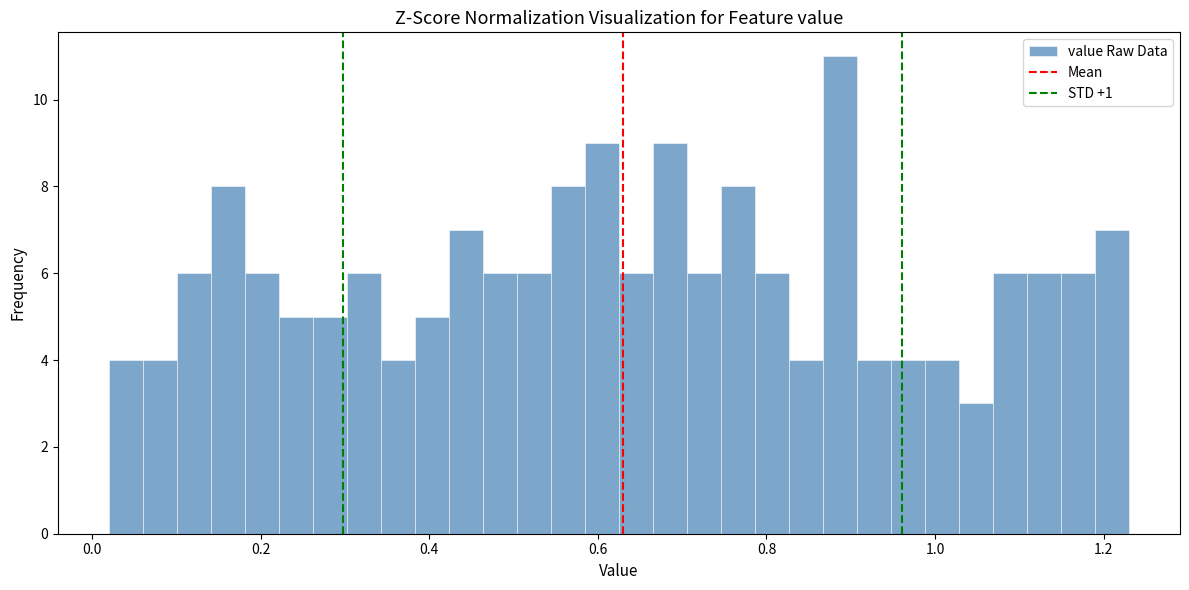

Around what value on the x-axis is the tallest bar? Give the approximate position of its centre, as read against the axis.

0.88